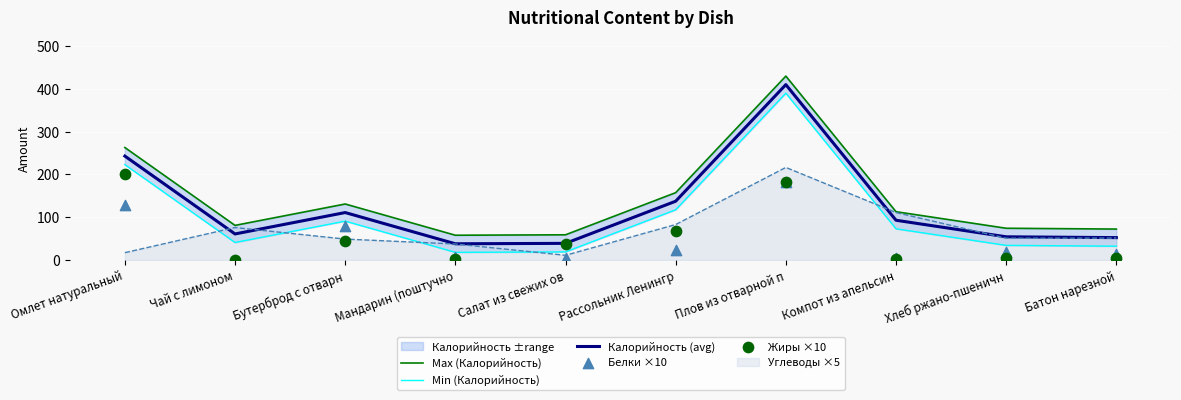

Is it true that Углеводы ×5 equals 111.0 at Компот из апельсин?

True